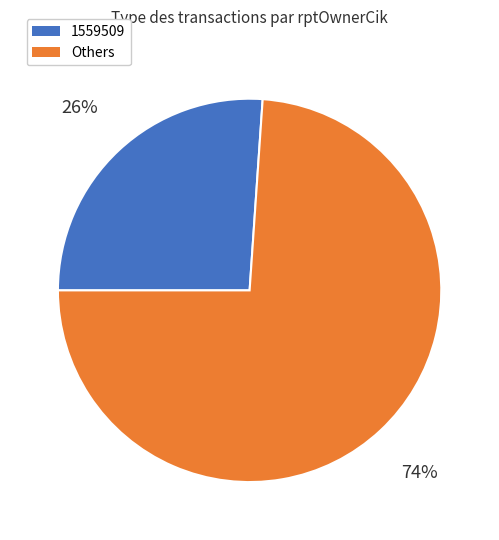

To the nearest percent, what is the average slice percentage?

50%